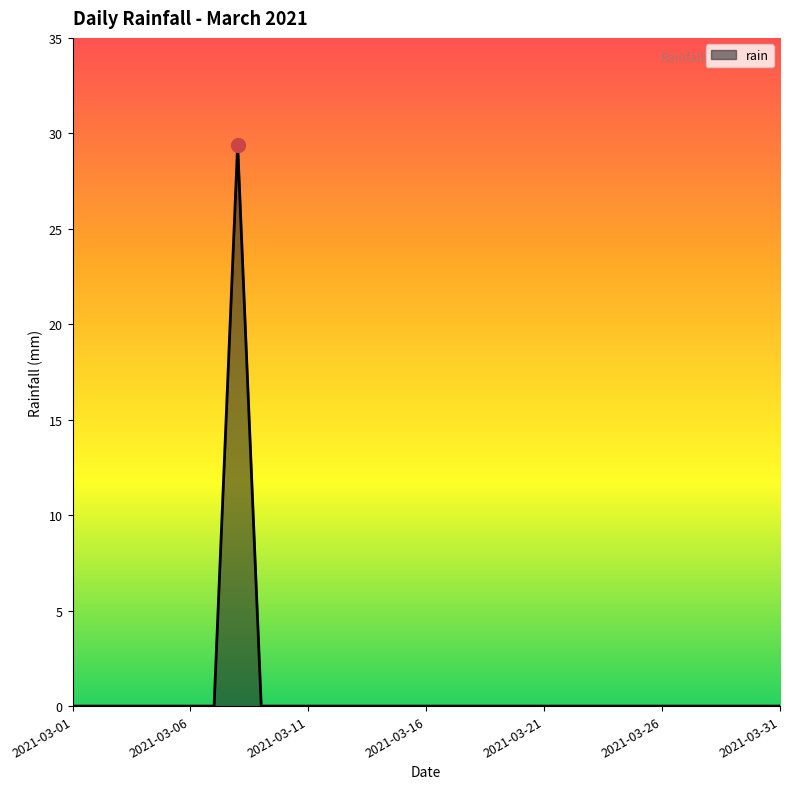

What is the greatest value displayed?

29.4